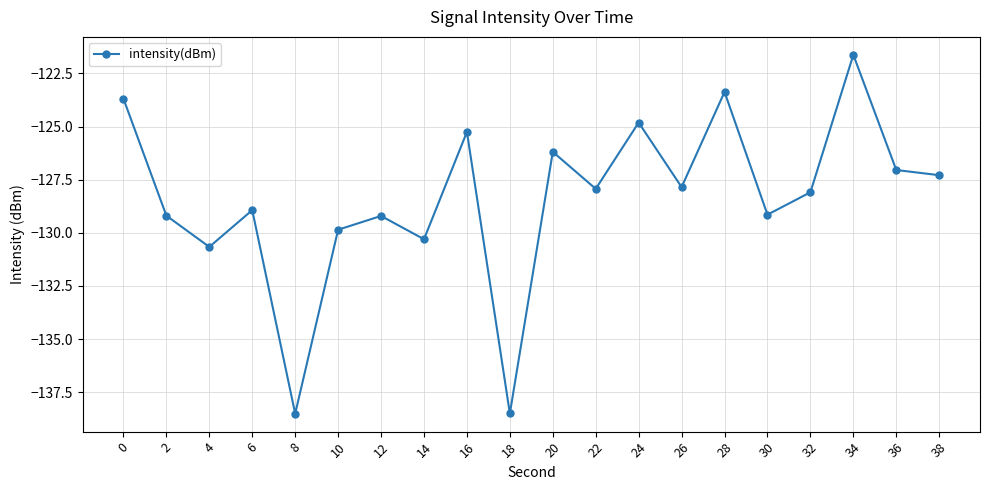

What is the maximum value shown in the chart?

-121.6